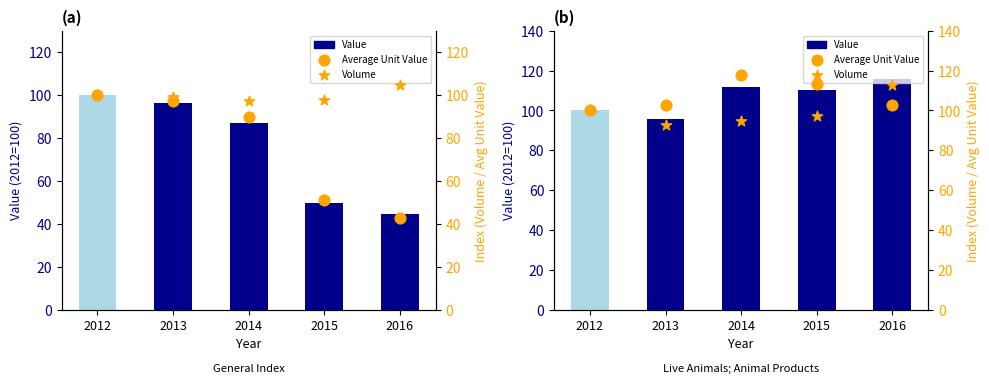

What is the total value across all series at 2012?

300.0